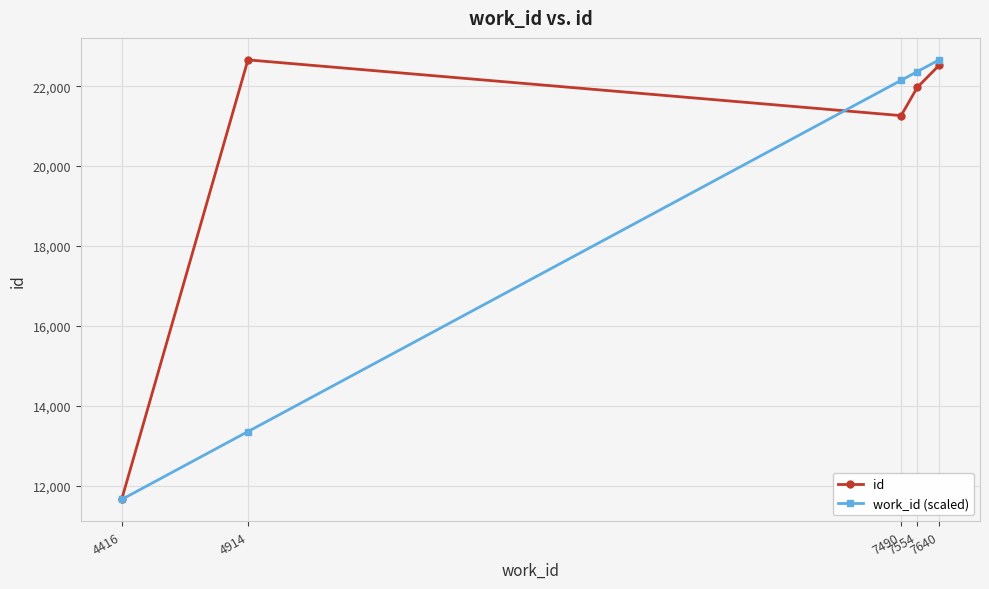

True or false: id has a value of 30650.8 at 7554.

False